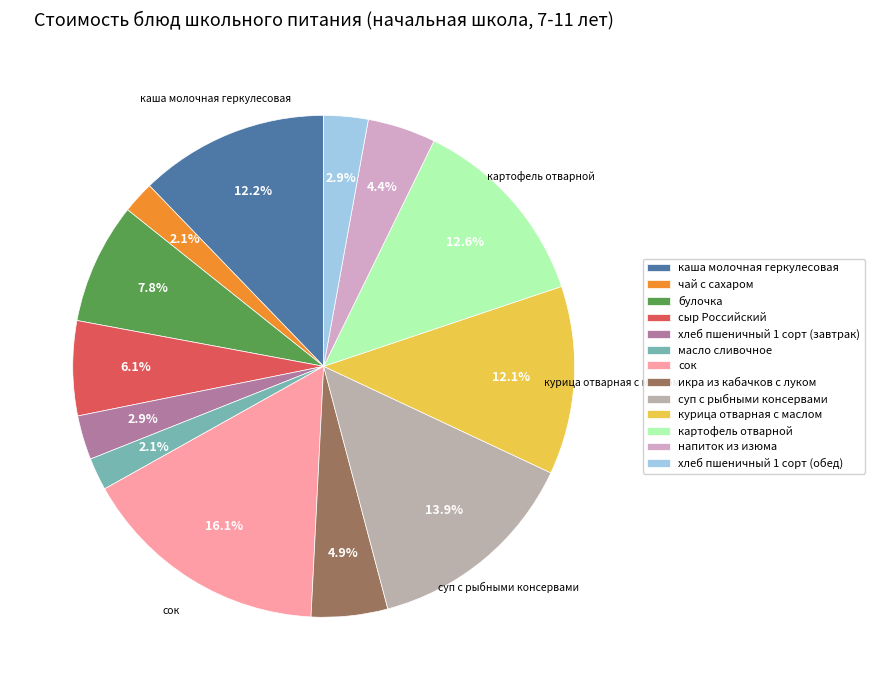

What is the total percentage of напиток из изюма and булочка?

12.2%